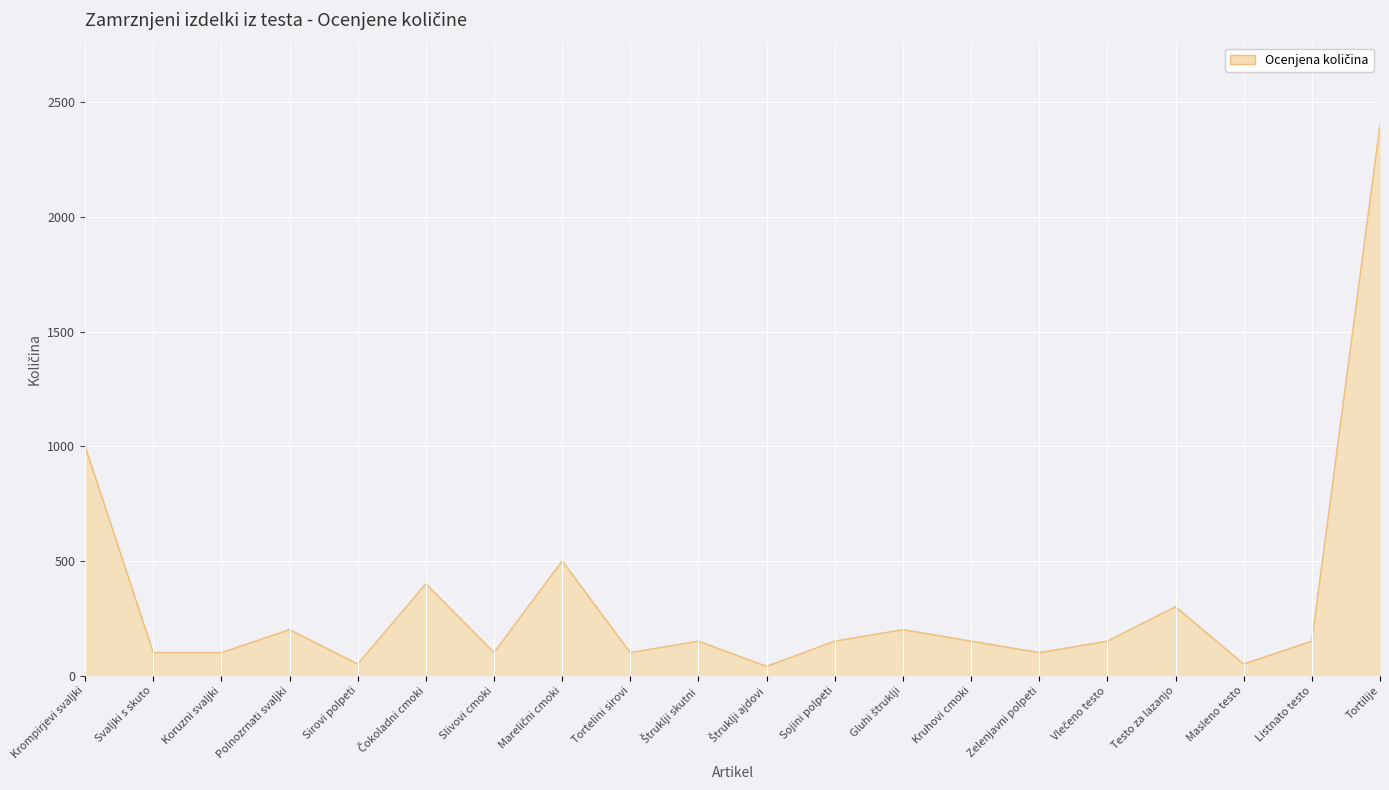

What is the difference between the maximum and minimum values?

2360